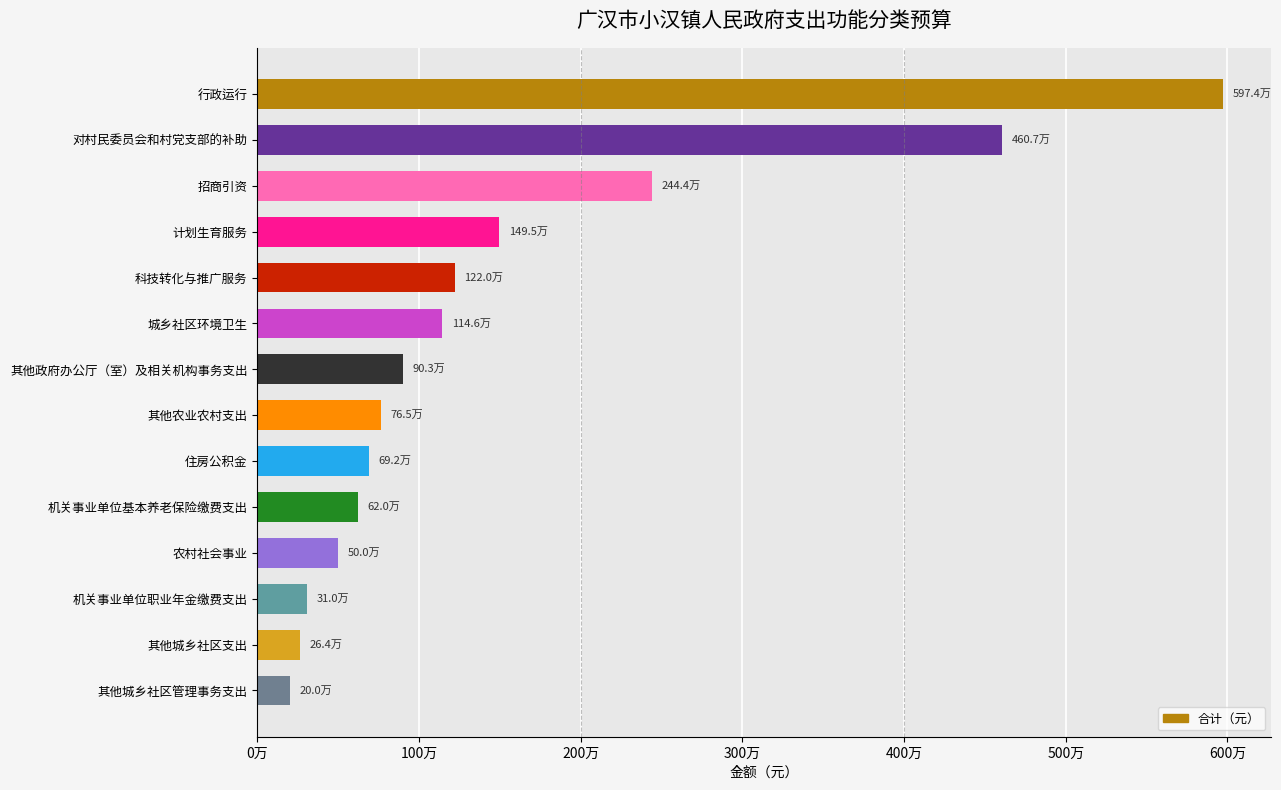

Are the bars horizontal?

Yes